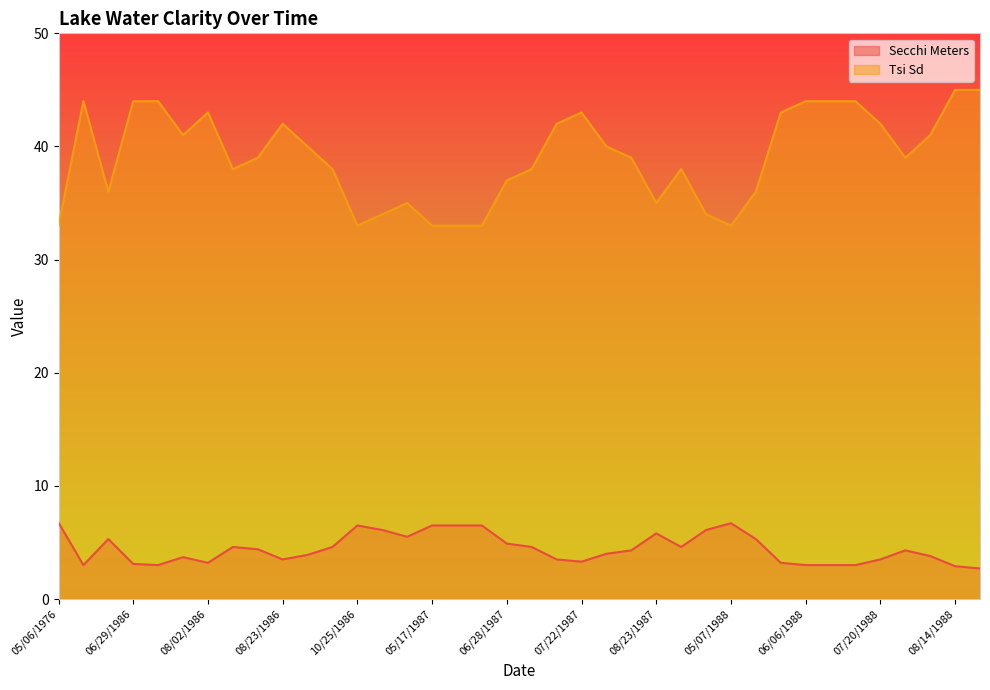

At which category is the sum across all series the highest?

08/14/1988